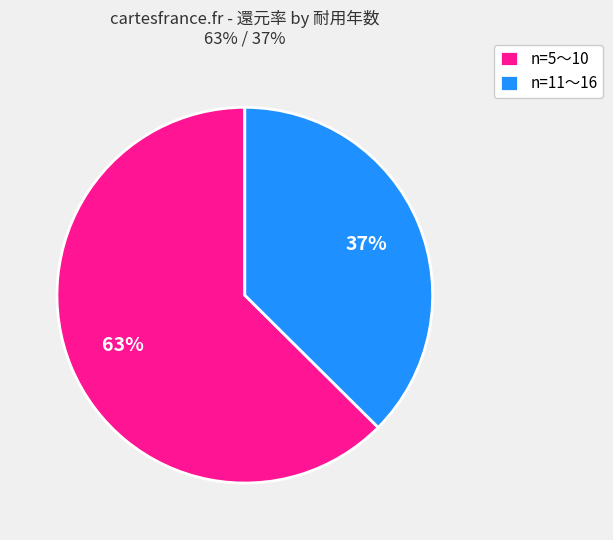

What is the ratio of the value at n=5〜10 to the value at n=11〜16?

1.7